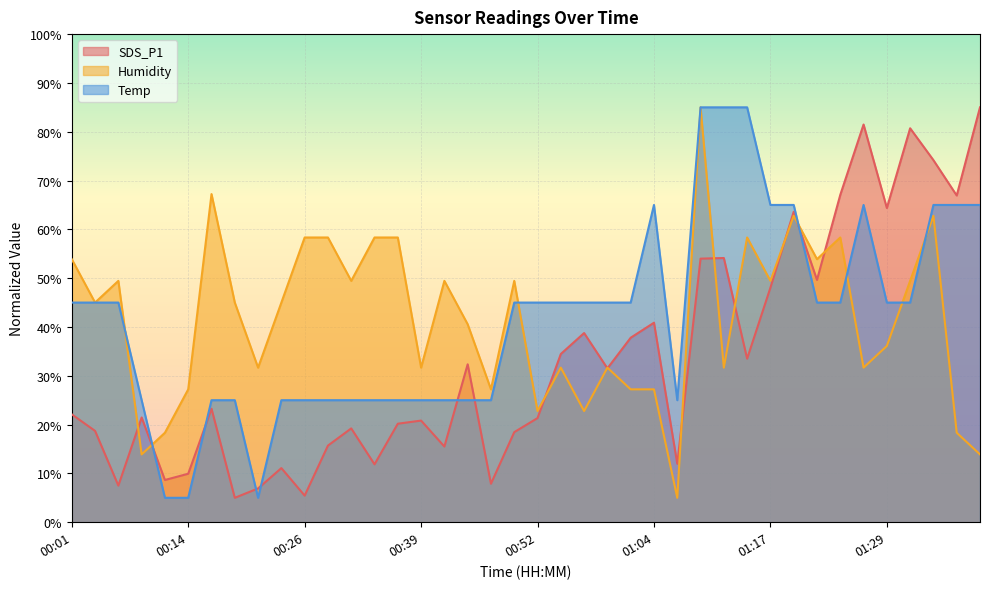

Rank the series by their maximum value, from lowest to highest.

SDS_P1, Humidity, Temp